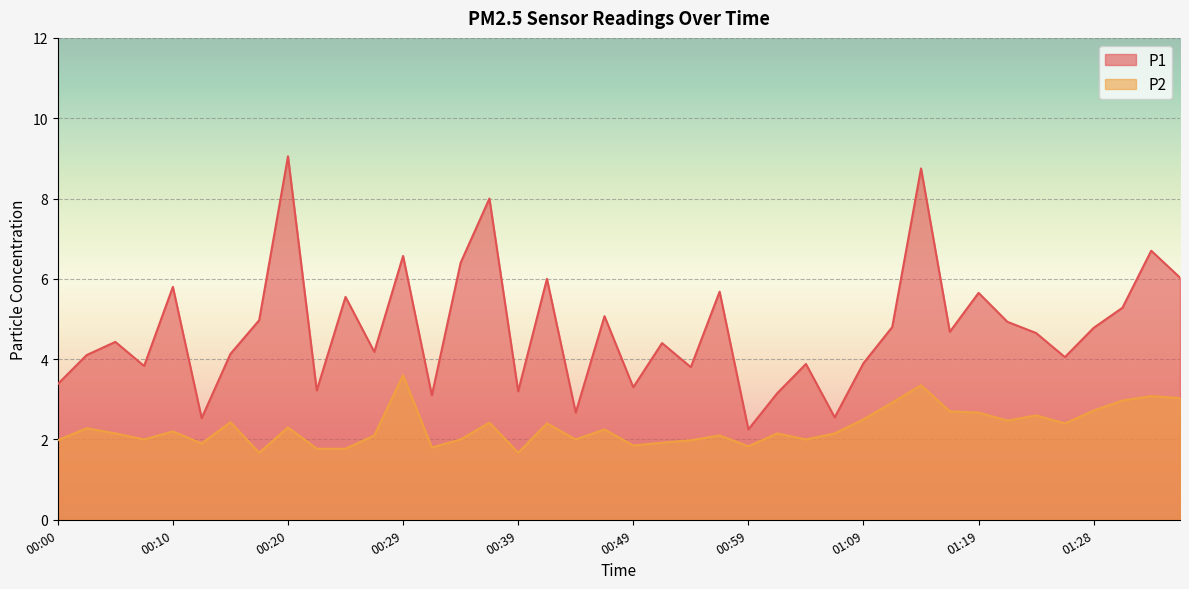

Rank the categories by P2 value from highest to lowest.

00:29, 01:14, 01:33, 01:36, 01:31, 01:11, 01:28, 01:16, 01:19, 01:23, 01:09, 01:21, 00:15, 00:37, 00:42, 01:26, 00:20, 00:02, 00:47, 00:10, 00:05, 01:01, 01:06, 00:27, 00:56, 00:07, 00:34, 00:44, 01:04, 00:00, 00:54, 00:52, 00:12, 00:49, 00:59, 00:32, 00:22, 00:24, 00:17, 00:39